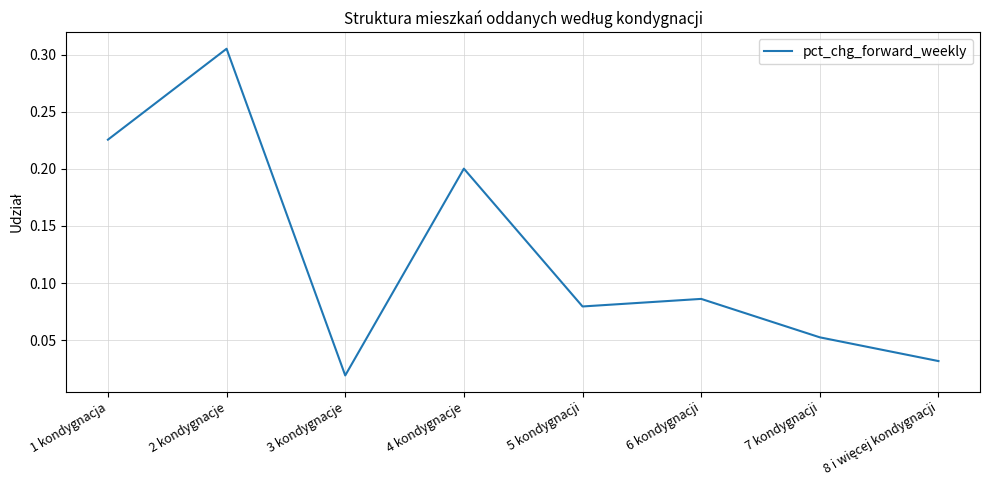

Between 6 kondygnacji and 2 kondygnacje, which is larger?

2 kondygnacje